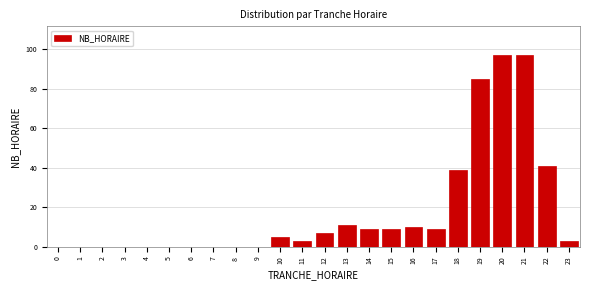

Reading left to right, extract all data points from this chart.

0=0	1=0	2=0	3=0	4=0	5=0	6=0	7=0	8=0	9=0	10=5	11=3	12=7	13=11	14=9	15=9	16=10	17=9	18=39	19=85	20=97	21=97	22=41	23=3